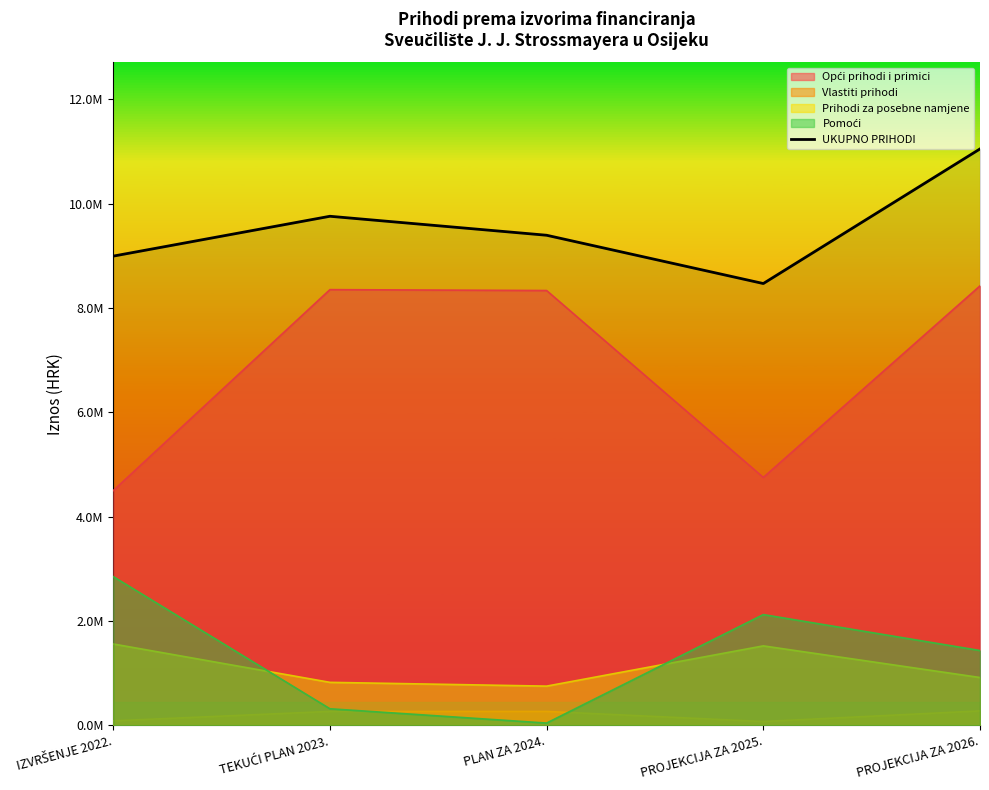

Where is the data nearest to the value 9761245?

TEKUĆI PLAN 2023.